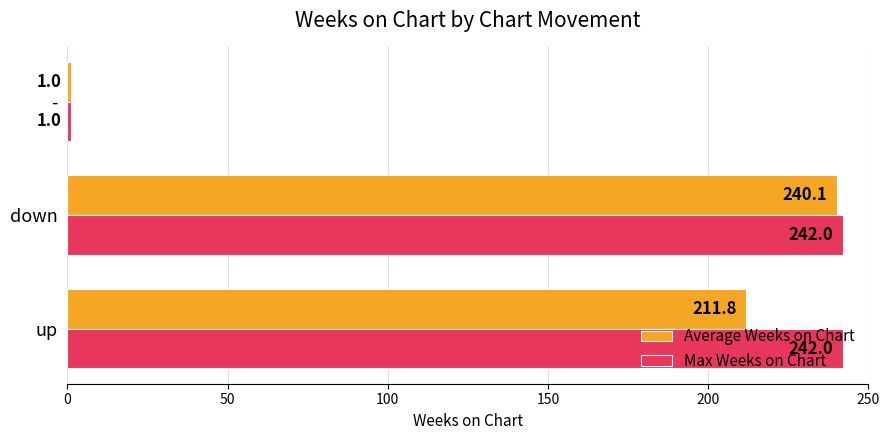

At which category is the sum across all series the highest?

down